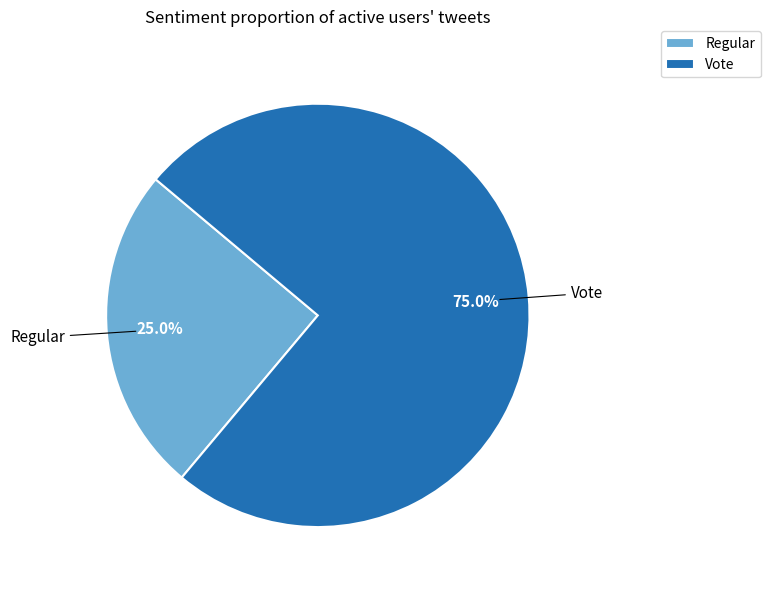

To the nearest percent, what is the average slice percentage?

50%